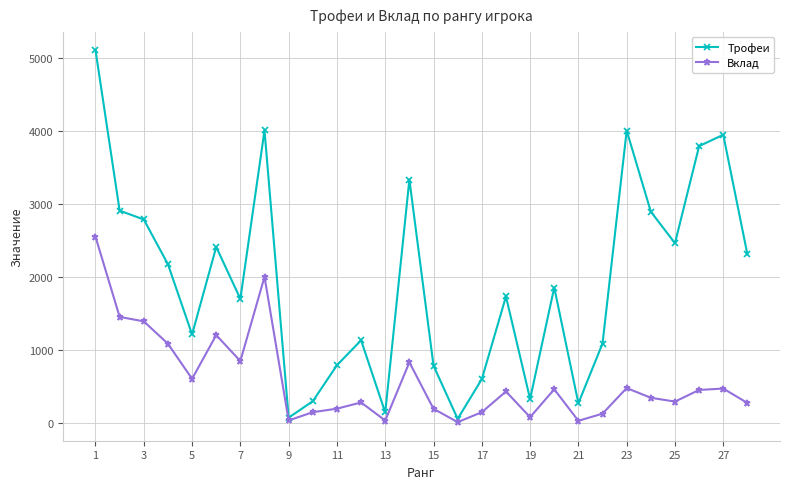

In Вклад, how many points are higher than both neighbors (excluding endpoints)?

8